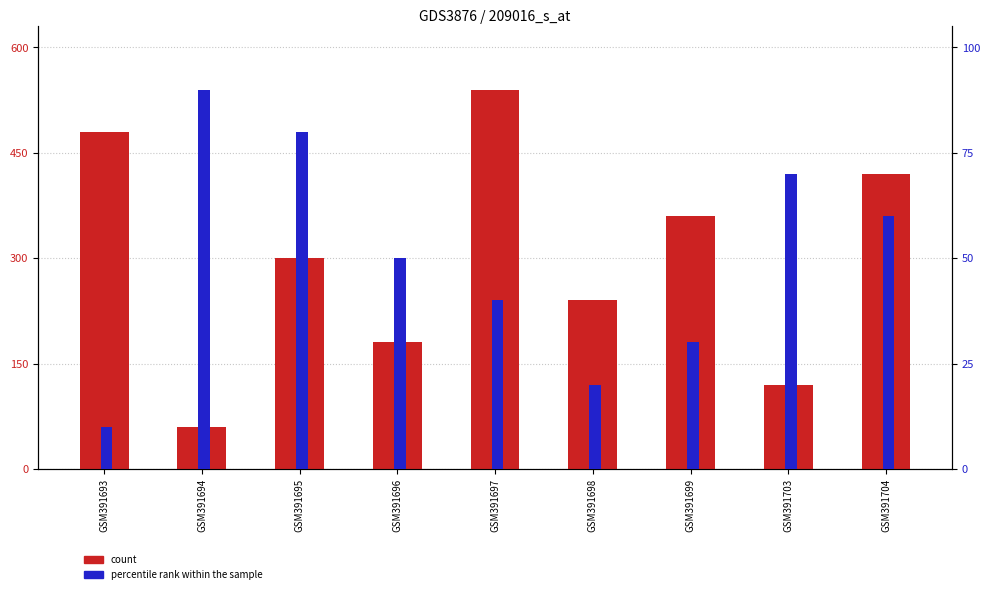

What is the difference between the maximum and minimum values in the count series?

480